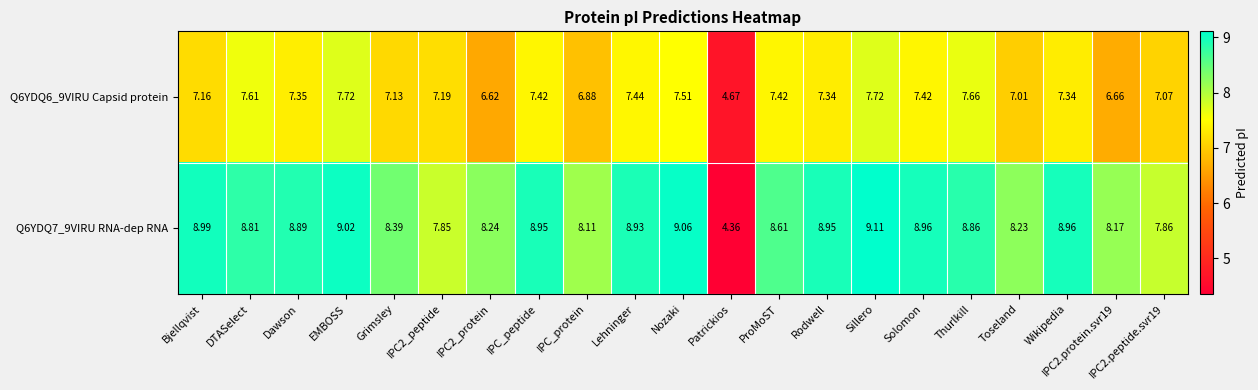

At which label does Q6YDQ7_9VIRU RNA-dep RNA reach its minimum?

Patrickios